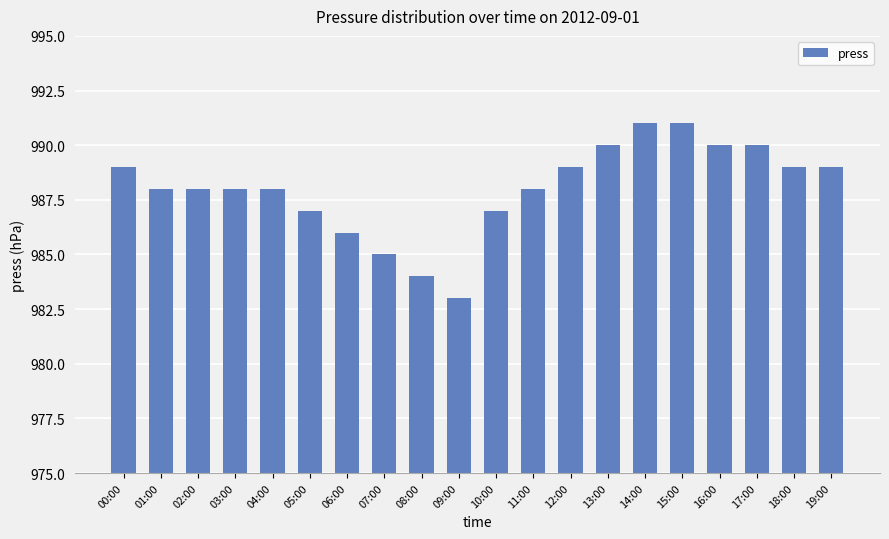

Between 03:00 and 19:00, which is larger?

19:00